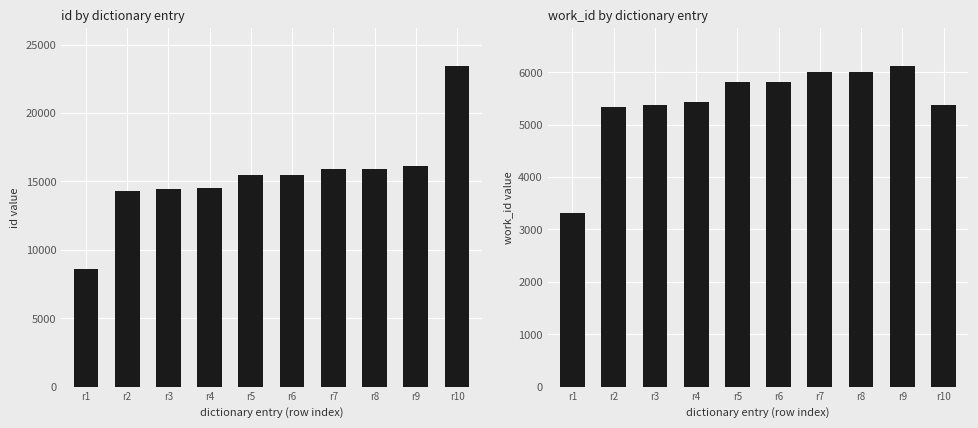

Reading left to right, list all the values displayed in this chart.

id: r1=8576	r2=14324	r3=14460	r4=14551	r5=15490	r6=15491	r7=15938	r8=15944	r9=16146	r10=23405
work_id: r1=3310	r2=5330	r3=5379	r4=5439	r5=5807	r6=5807	r7=5999	r8=5999	r9=6112	r10=5379